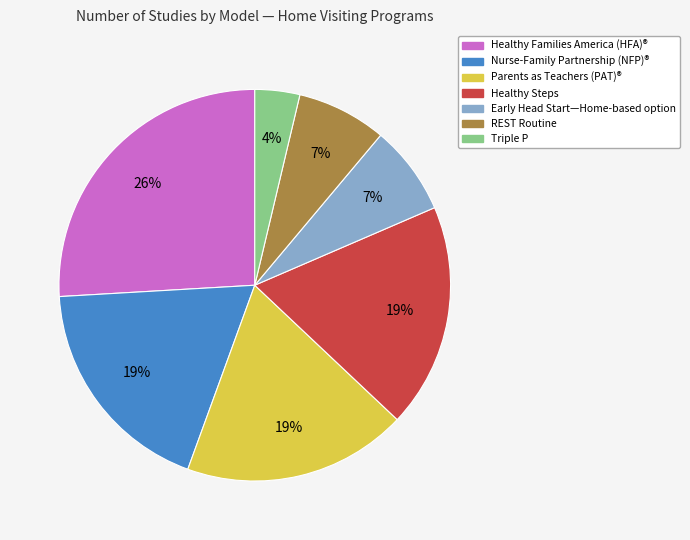

How many slices are in this pie chart?

7